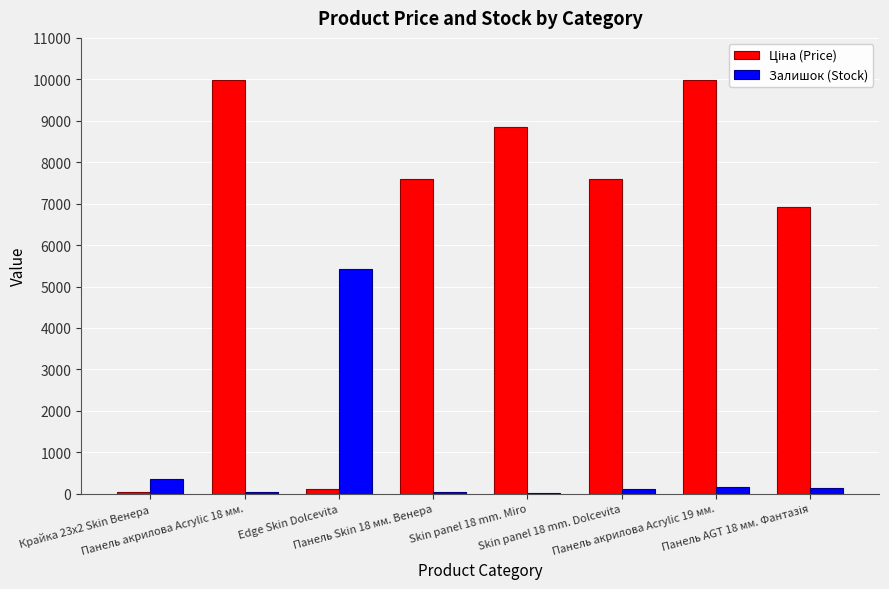

How many series are shown in this chart?

2